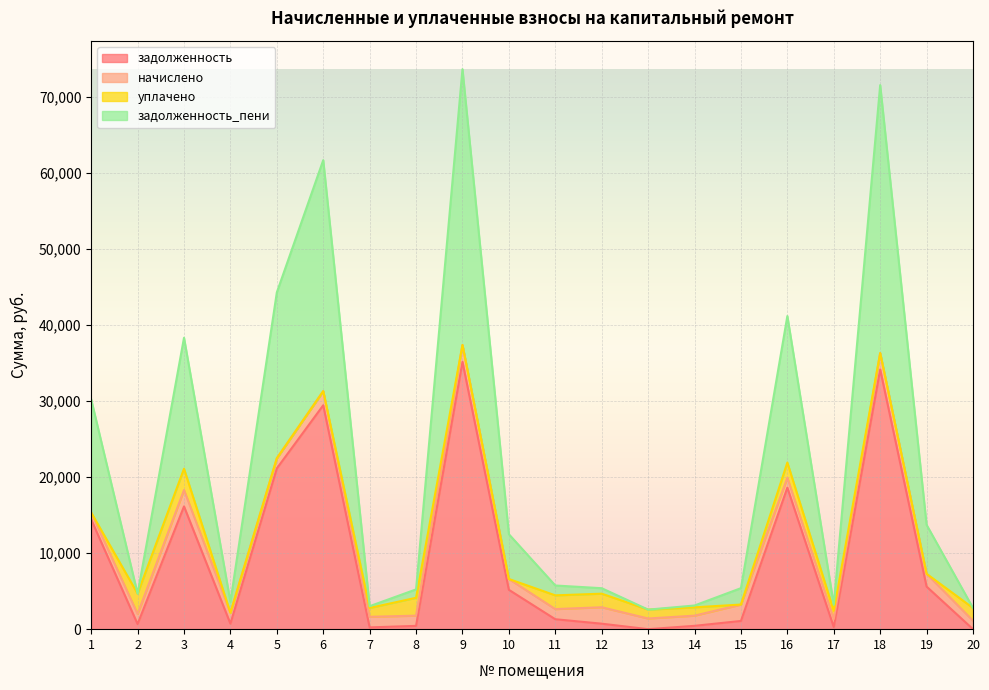

At which category is the sum across all series the highest?

9